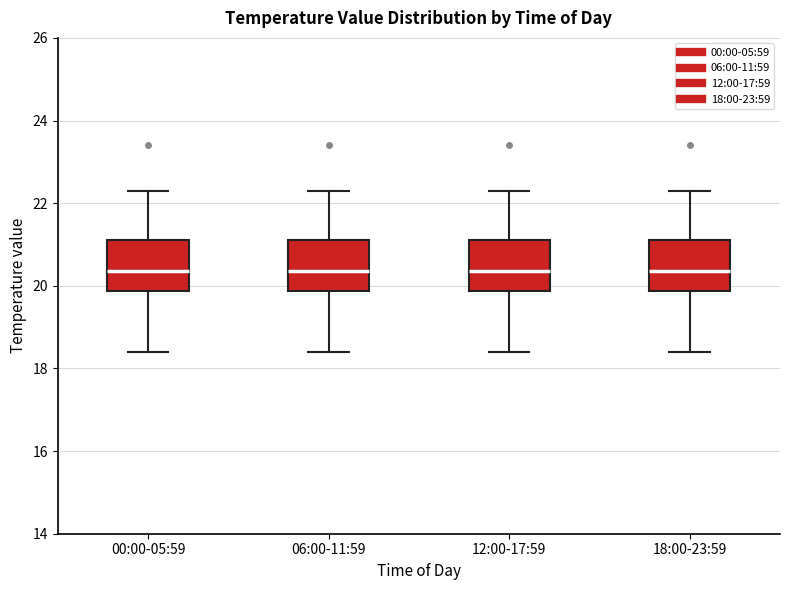

Reading left to right, transcribe this box plot: for each box, give where its median line is, the range the box spans, and where its two whiskers end, as read against the y-axis. The values are not printed on the chart, so give them approximately, as read against the axis.

00:00-05:59: median 20.4, box 19.8 to 21.2, whiskers 18.4 to 22.4
06:00-11:59: median 20.4, box 19.8 to 21.2, whiskers 18.4 to 22.4
12:00-17:59: median 20.4, box 19.8 to 21.2, whiskers 18.4 to 22.4
18:00-23:59: median 20.4, box 19.8 to 21.2, whiskers 18.4 to 22.4